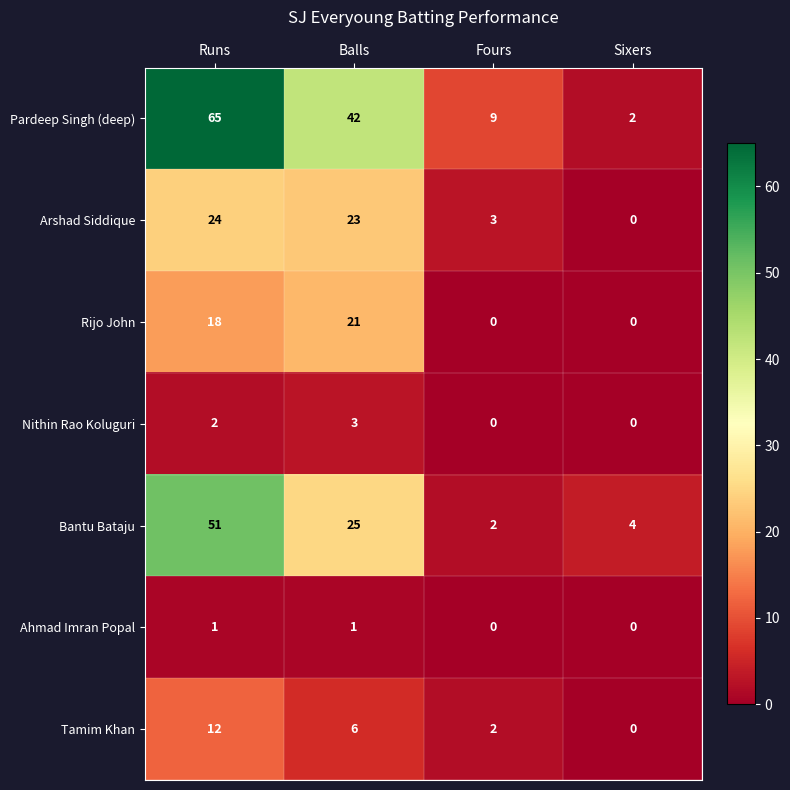

What is the greatest value displayed?

65